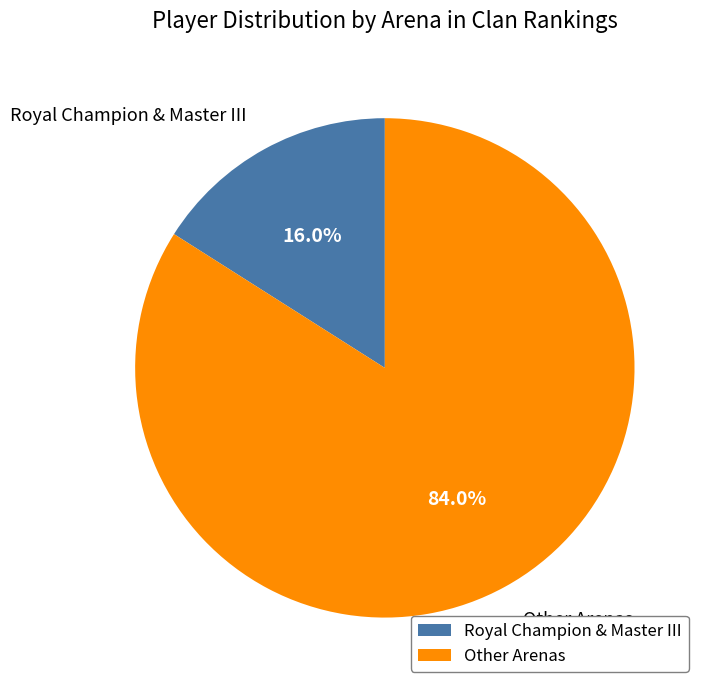

Which category has the biggest portion of the pie?

Other Arenas